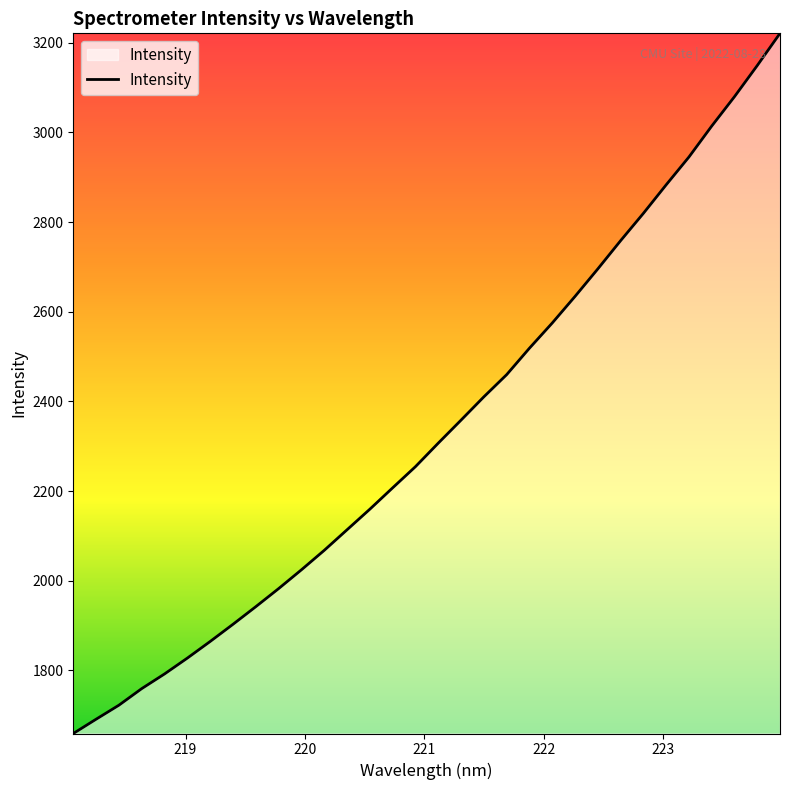

What is the smallest value displayed?

1659.2